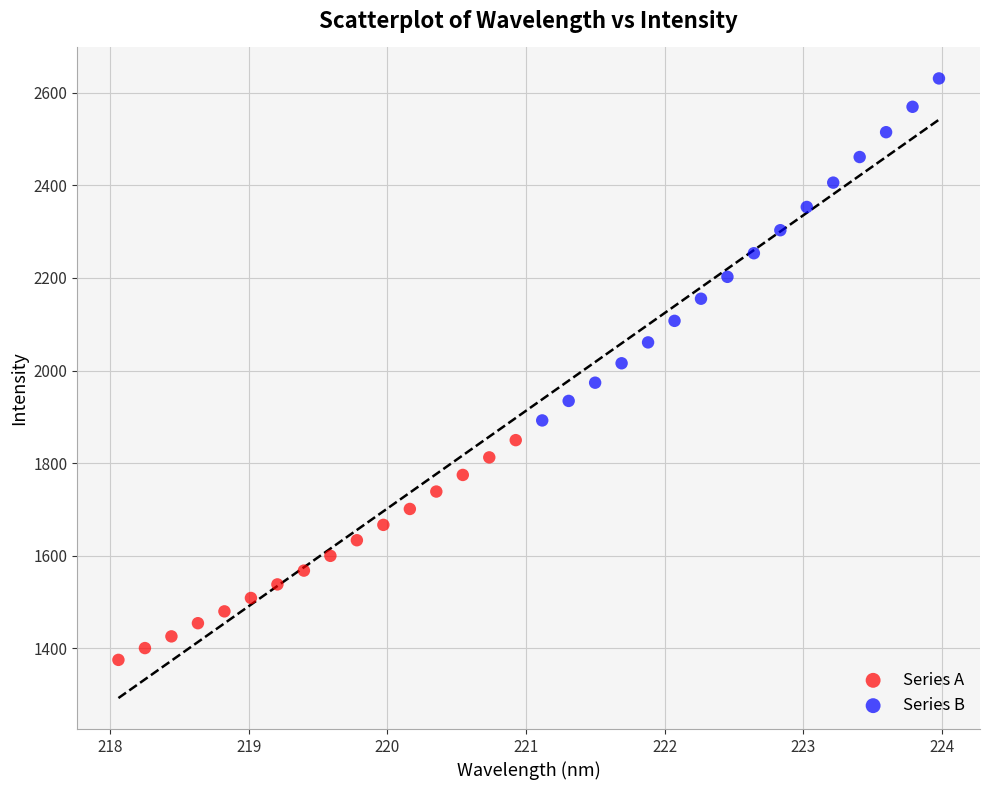

Which series reaches the minimum Y coordinate?

Series A